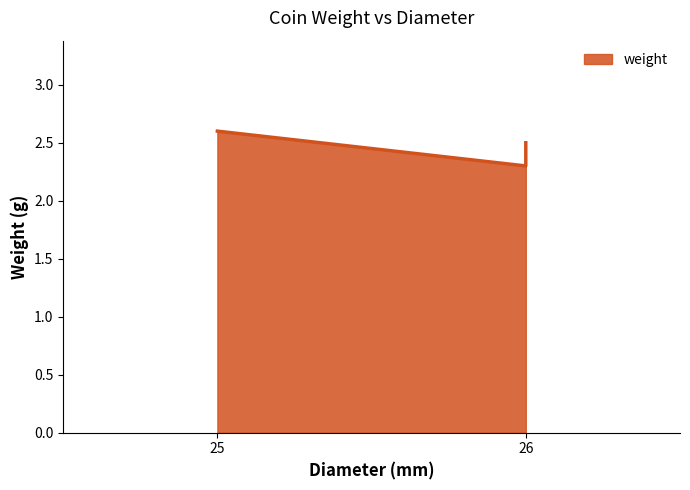

What is the minimum value shown in the chart?

2.3